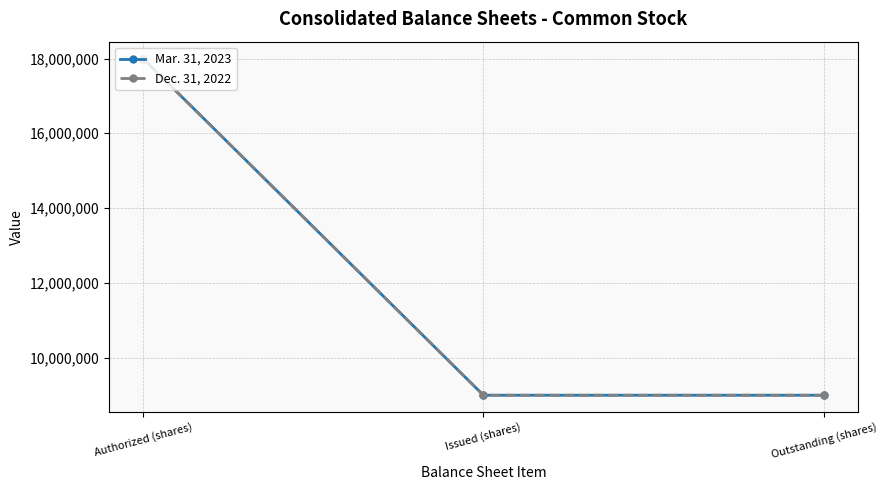

The value of Dec. 31, 2022 at Issued (shares) is 2811280. True or false?

False